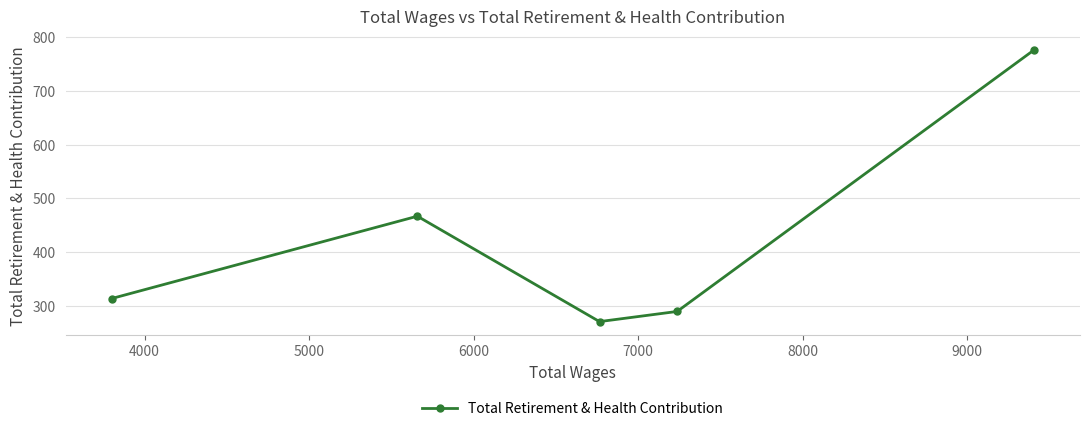

What is the ratio of the value at 6000 to the value at 5000?

1.7